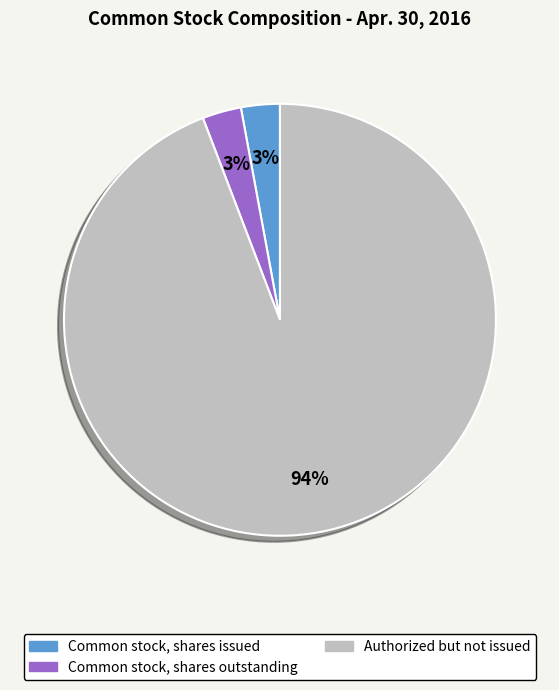

To the nearest percent, what is the average slice percentage?

33%